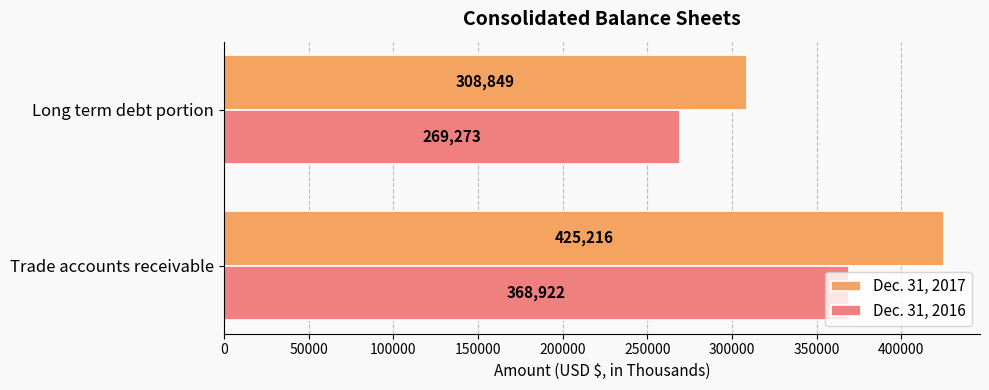

How many Dec. 31, 2017 values are between 308849 and 425216?

2